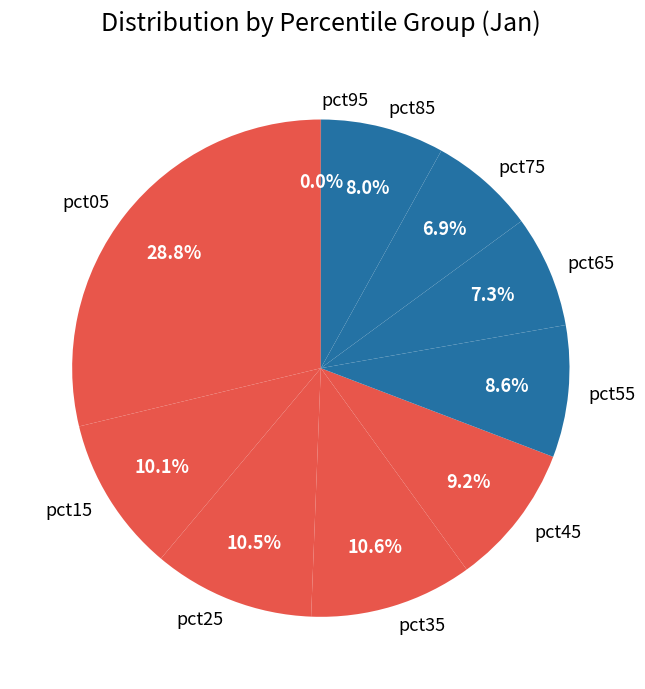

To the nearest percent, what is the difference between the pct85 and pct55 slice percentages?

1%